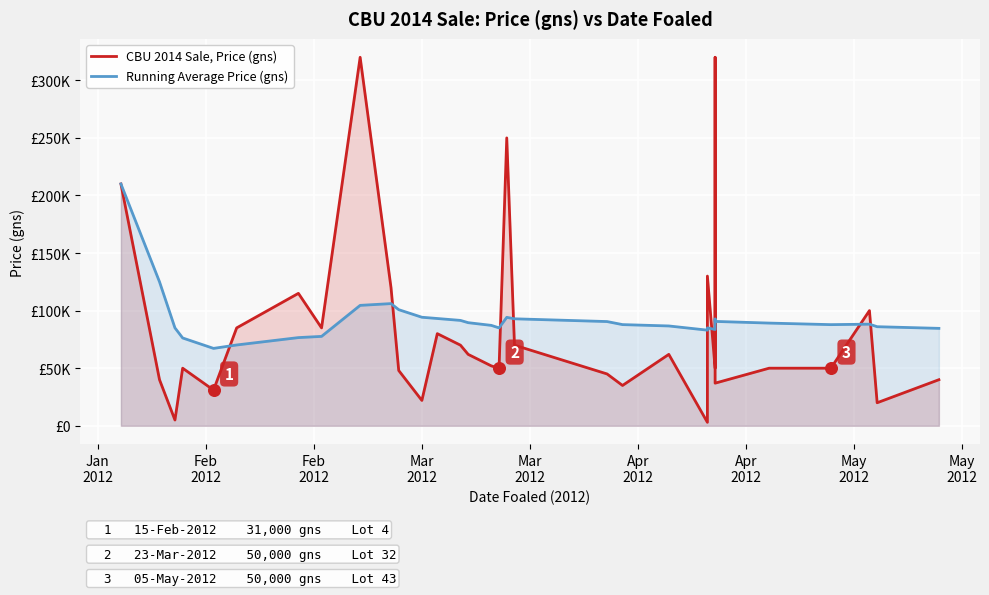

Which series has the largest total across all categories?

Running Average Price (gns)